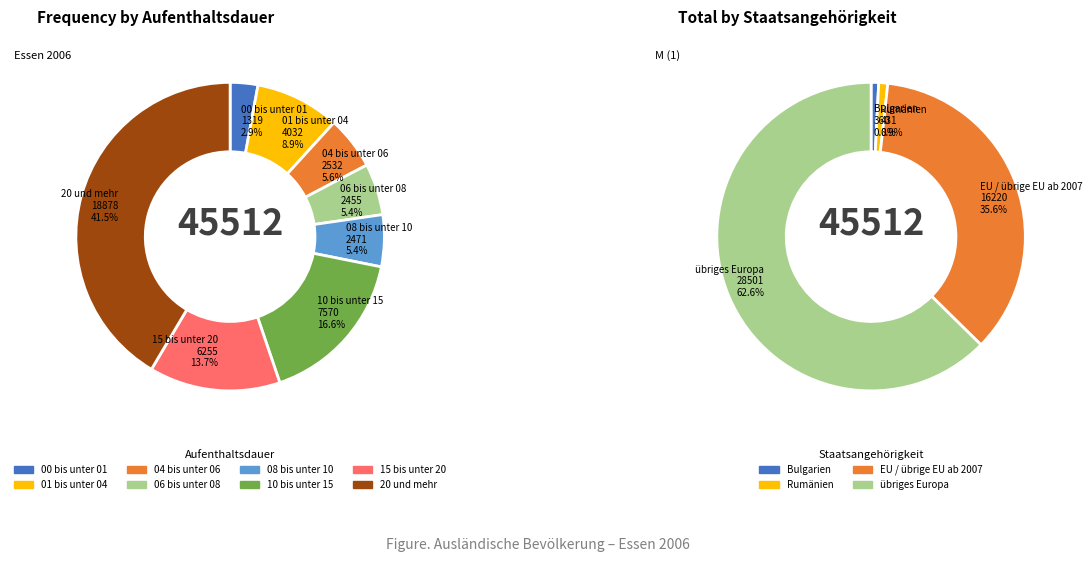

Rank the categories by übriges Europa value from lowest to highest.

00 bis unter 01, 06 bis unter 08, 04 bis unter 06, 08 bis unter 10, 01 bis unter 04, 15 bis unter 20, 10 bis unter 15, 20 und mehr